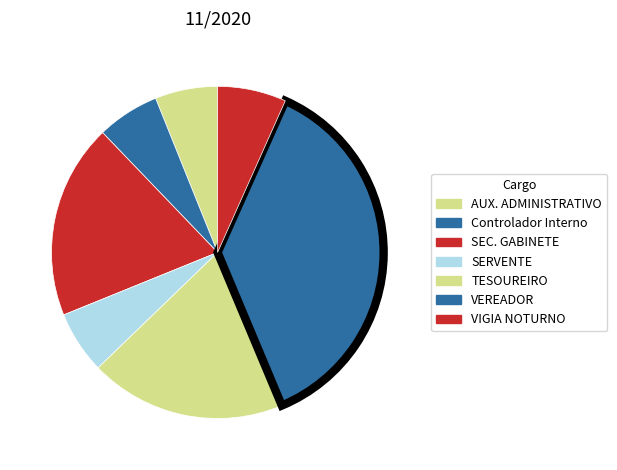

Which category has the biggest portion of the pie?

VEREADOR